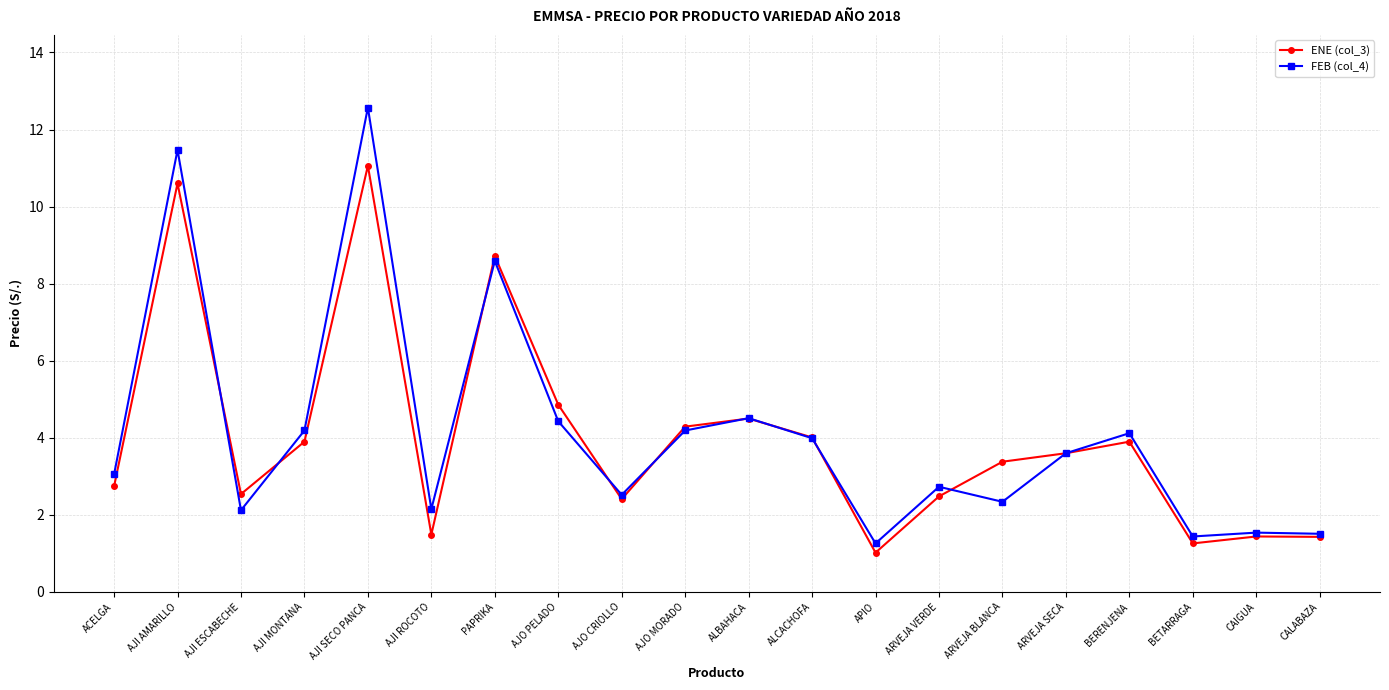

The FEB (col_4) series shows 4.0 at ALCACHOFA. True or false?

True